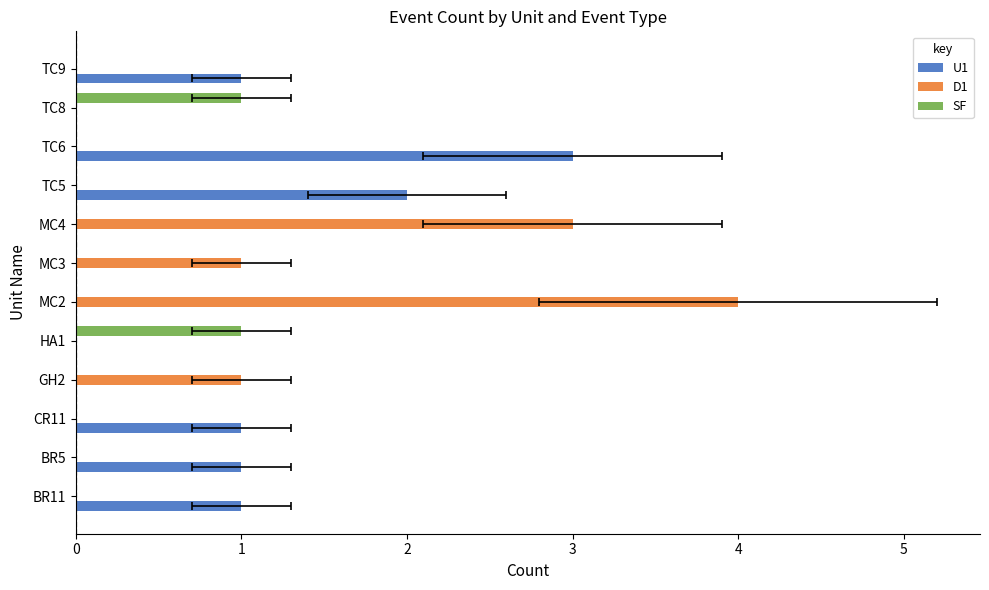

What is the difference between the highest and lowest values at BR11?

1